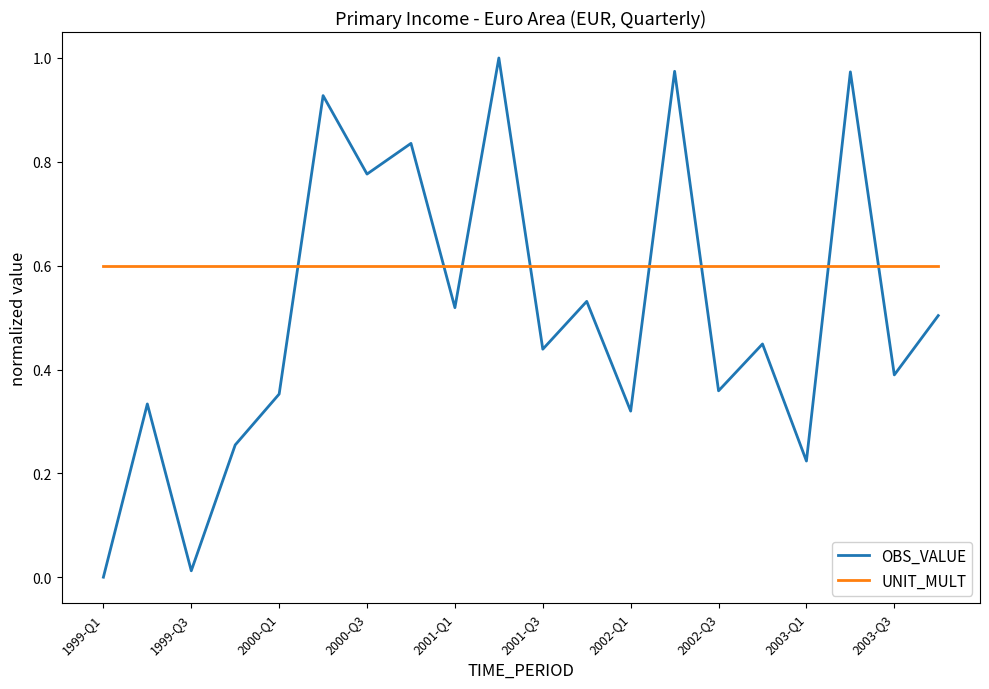

True or false: OBS_VALUE has more than 0 interior local peaks.

True